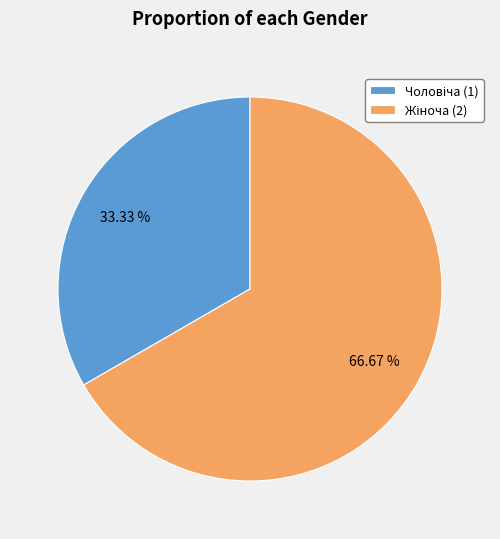

Does any single category account for the majority?

Yes